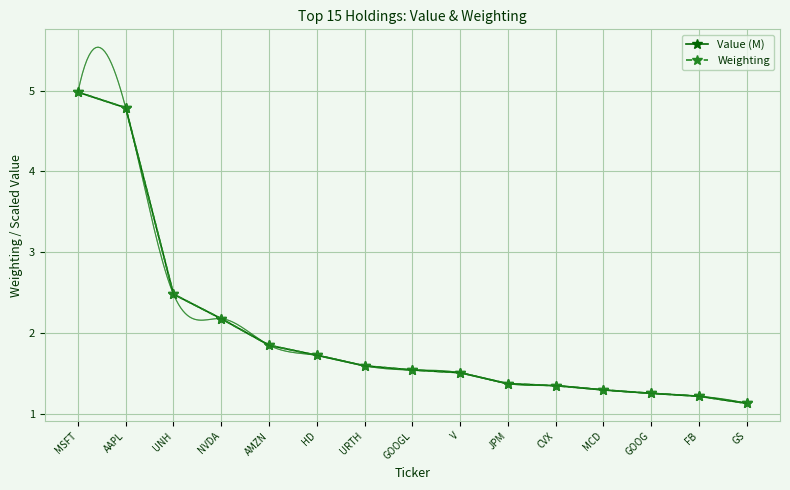

At how many categories does at least one series exceed 4?

2